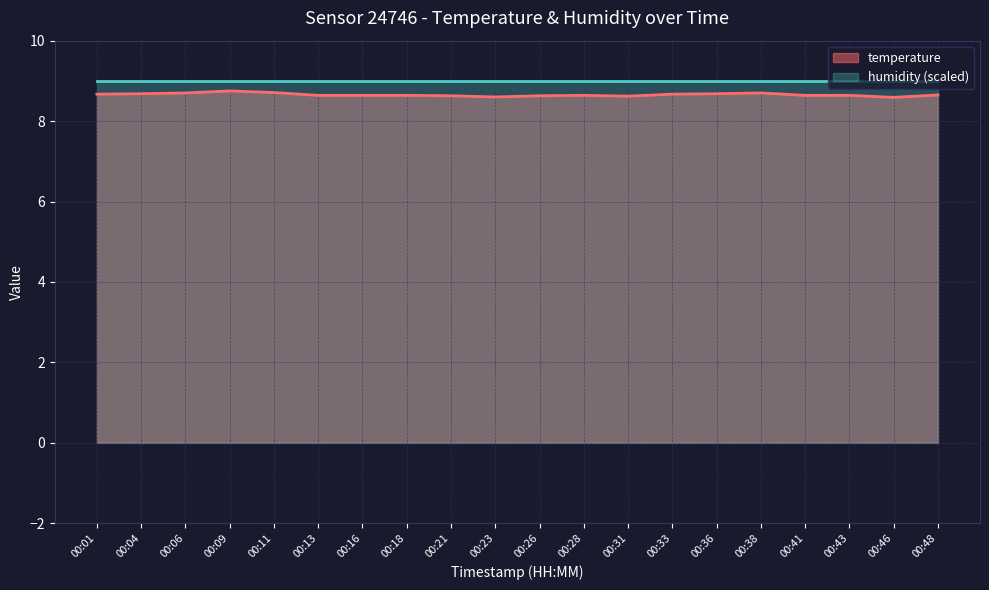

What is the greatest value displayed?

9.0